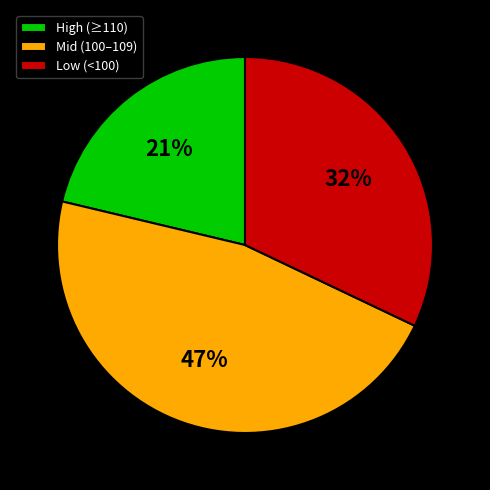

What is the smallest slice in the pie chart?

High (≥110)